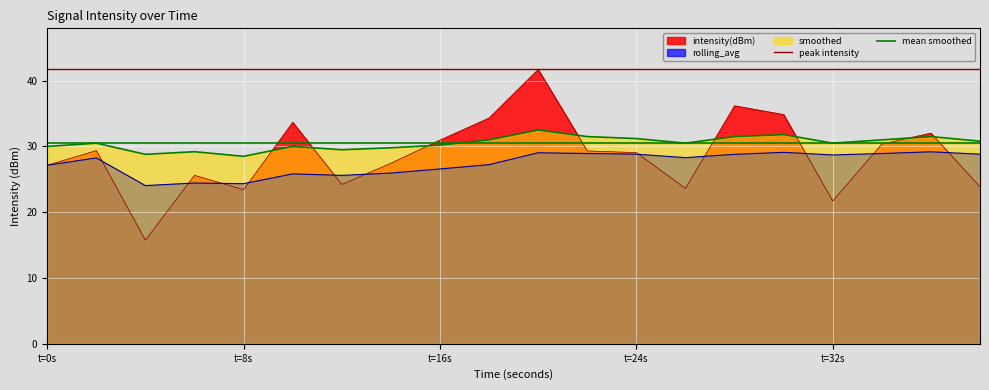

What is the label of the 1st point from the left?

t=0s